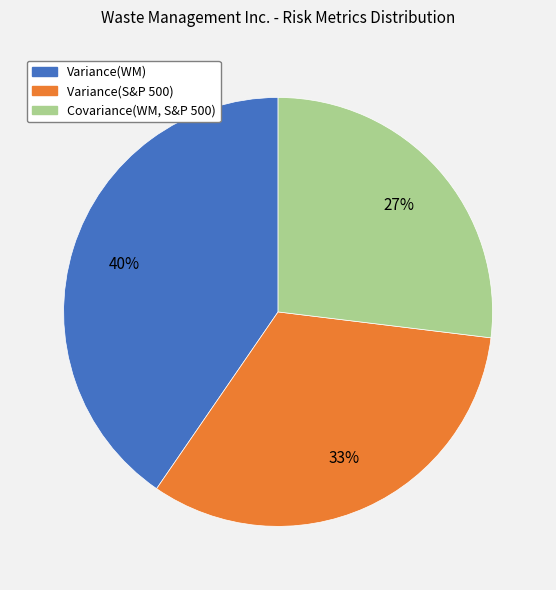

Which slice is the largest?

Variance(WM)